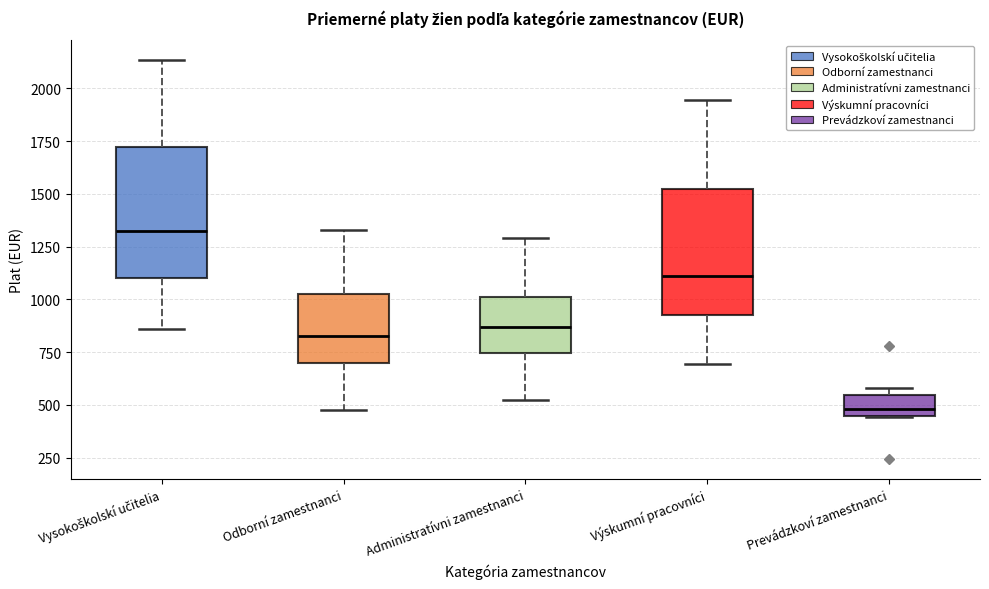

Where does the lower whisker of the box for Administratívni zamestnanci end on the y-axis? The values are not printed on the chart, so give them approximately, as read against the axis.

500